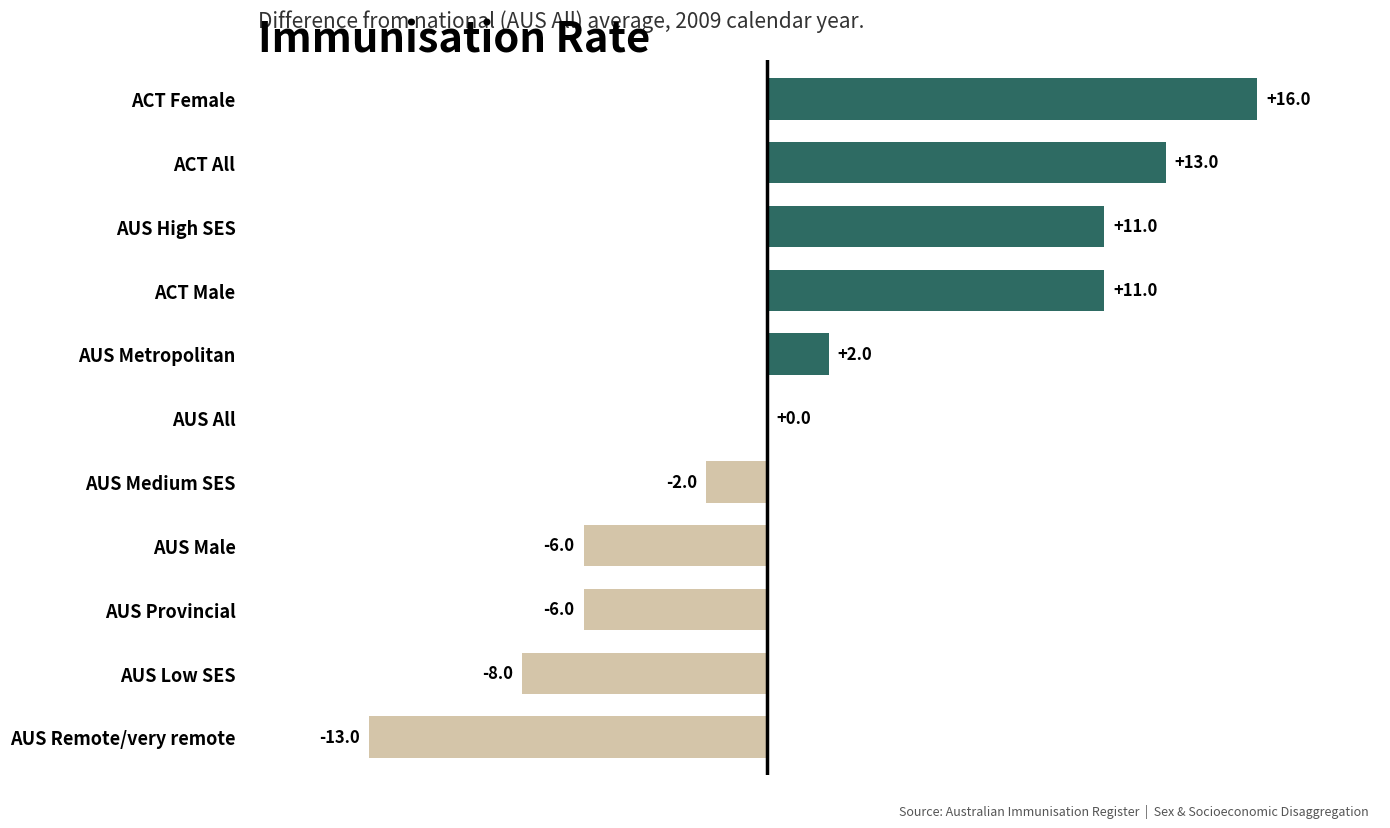

What value does the data have at ACT All, to the nearest 10?

10